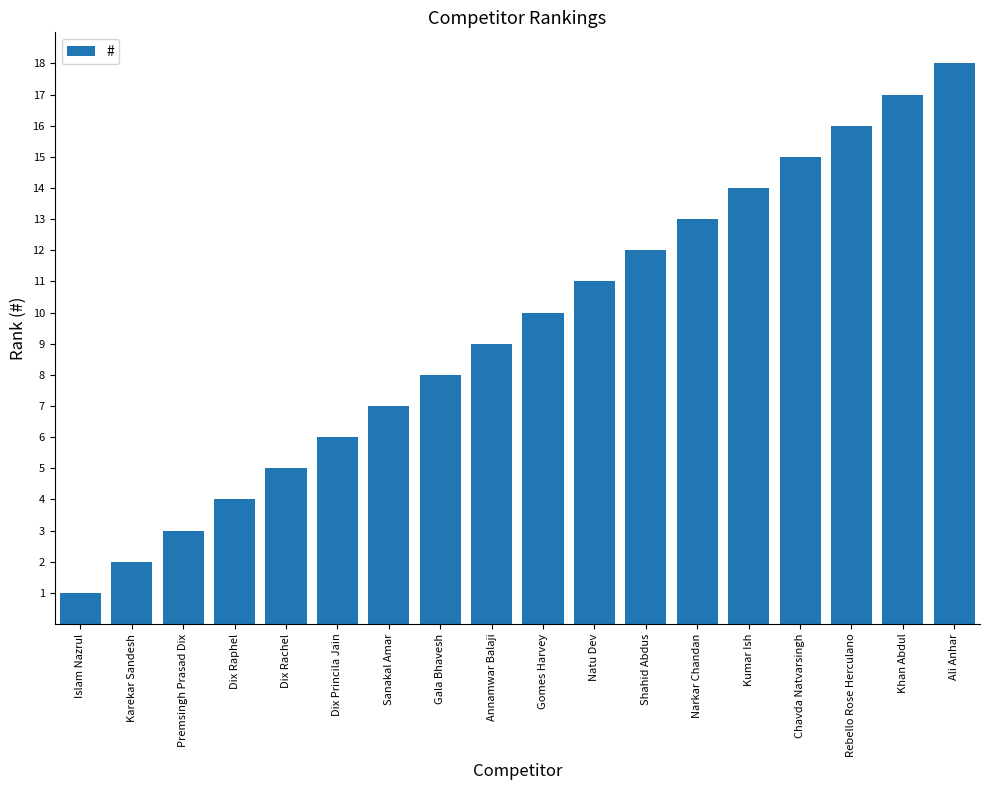

What is the label of the 4th bar from the right?

Chavda Natvarsingh